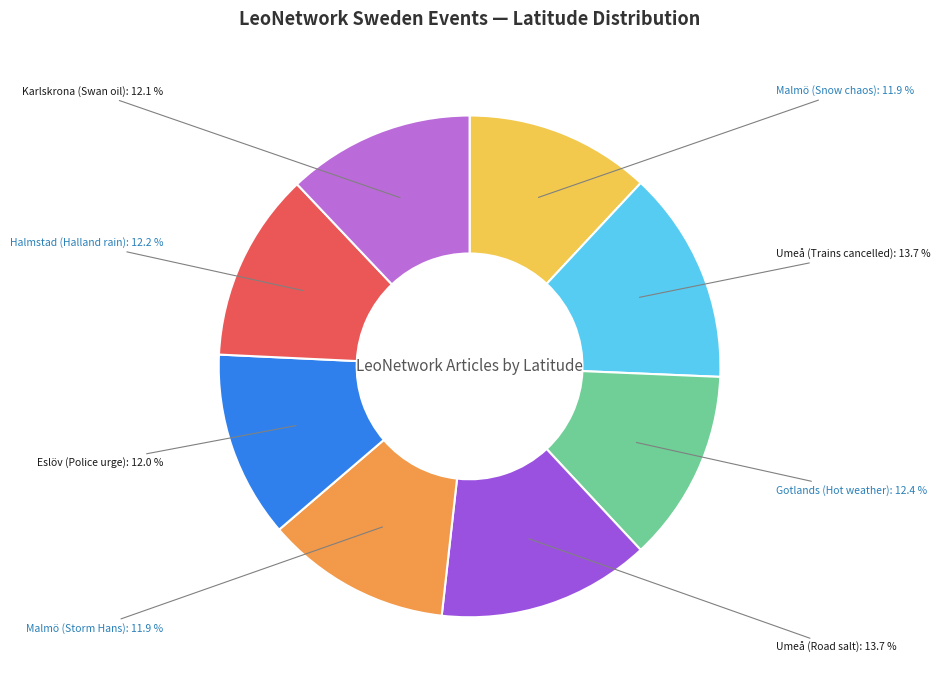

Is there a majority slice in this chart?

No